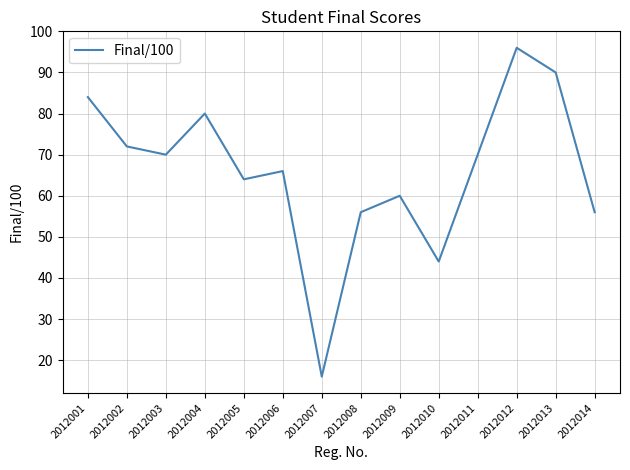

True or false: the data shows 103 at 2012009.

False